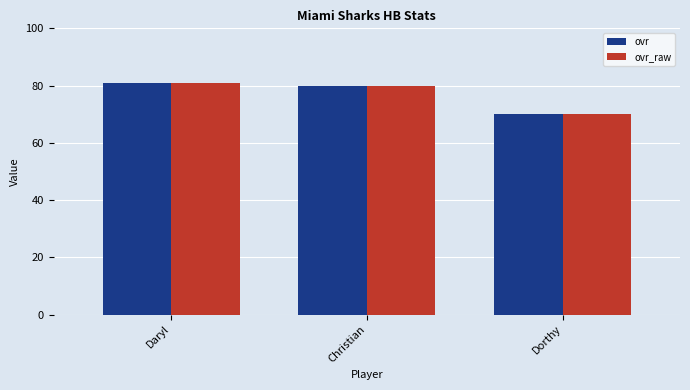

What is the difference between the ovr values at Christian and Dorthy?

10